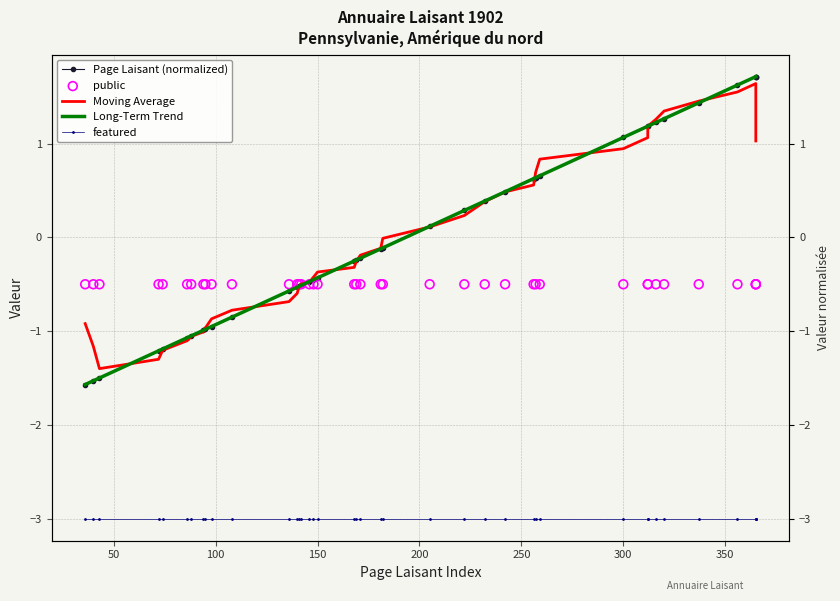

At how many categories does at least one series exceed -2?

40